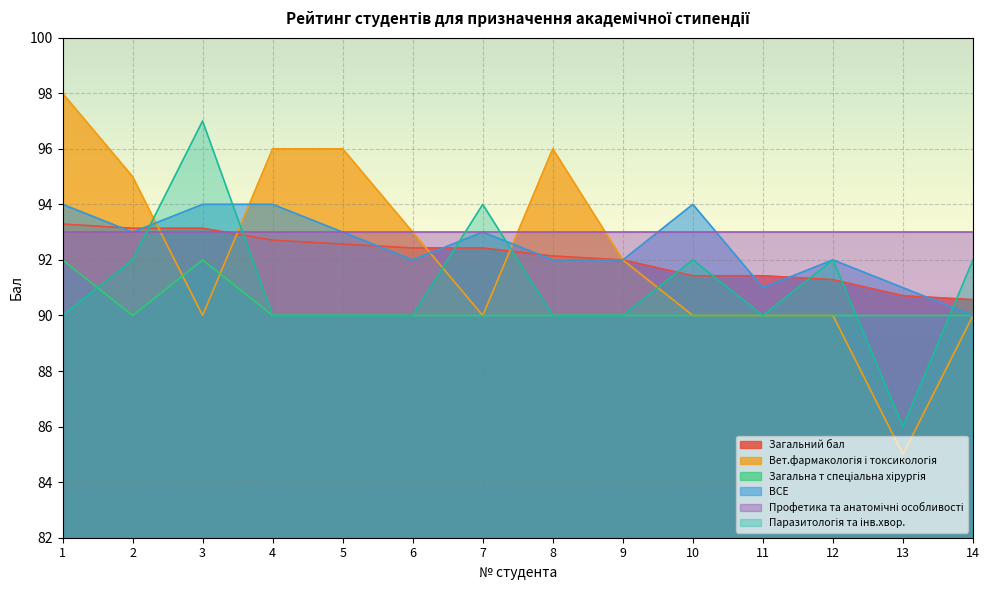

At which category does Паразитологія та інв.хвор. reach its first local valley?

11